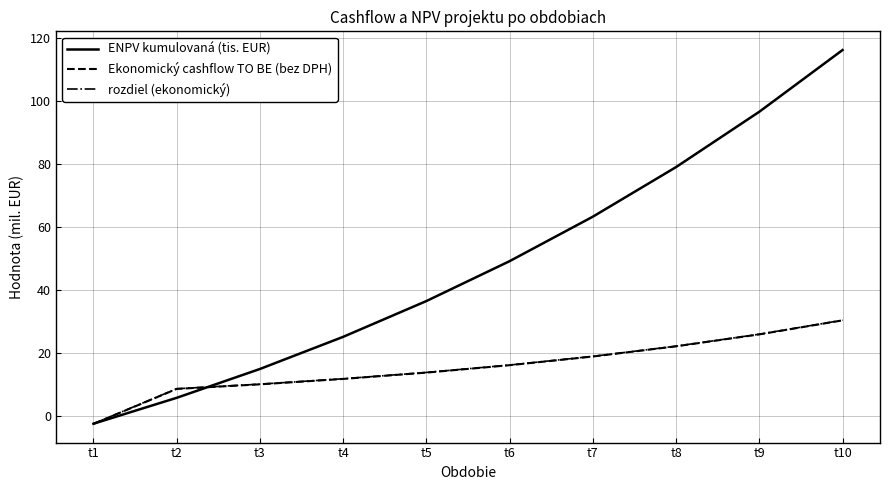

Reading left to right, what are all the values shown in this chart?

ENPV kumulovaná (tis. EUR): -2.5	5.8	14.9	25.1	36.4	49.1	63.2	78.9	96.5	116.1
Ekonomický cashflow TO BE (bez DPH): -2.5	8.6	10.0	11.7	13.8	16.1	18.9	22.1	25.9	30.3
rozdiel (ekonomický): -2.5	8.6	10.1	11.8	13.8	16.2	18.9	22.1	25.9	30.4